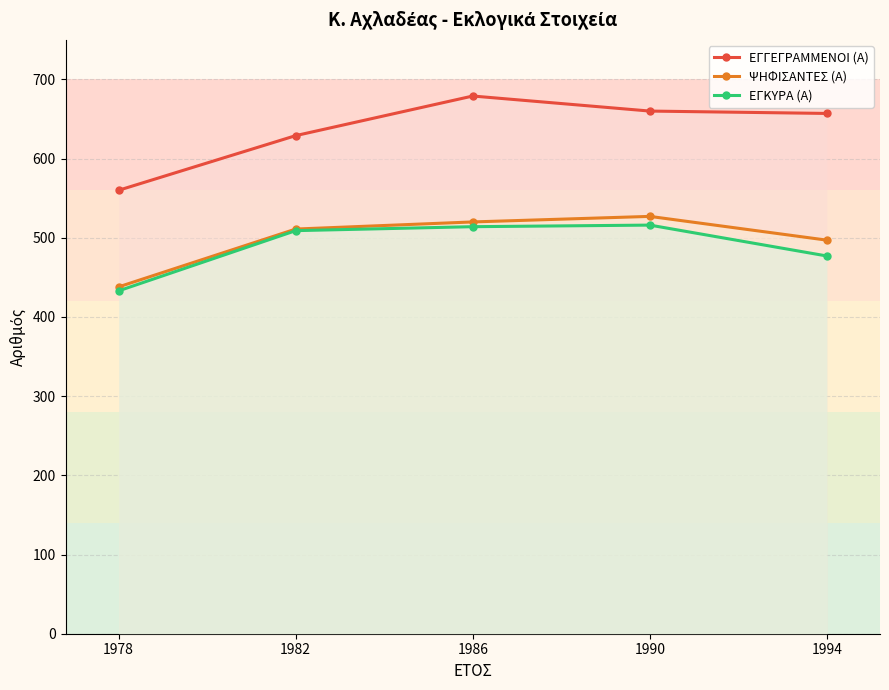

How many series are shown in this chart?

3